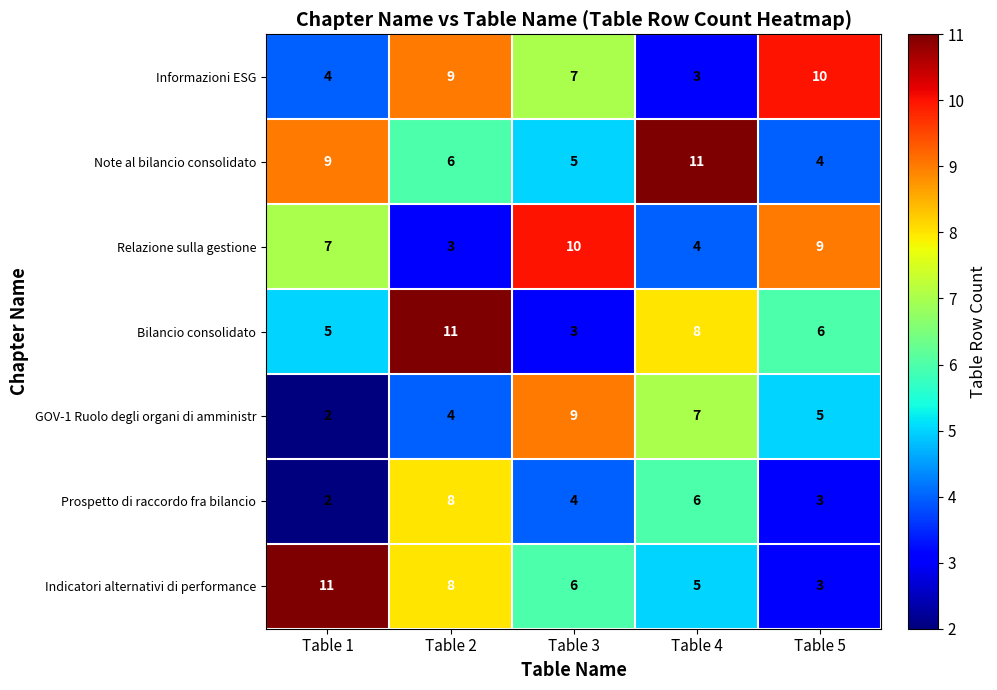

Rank the categories by Prospetto di raccordo fra bilancio value from highest to lowest.

Table 2, Table 4, Table 3, Table 5, Table 1